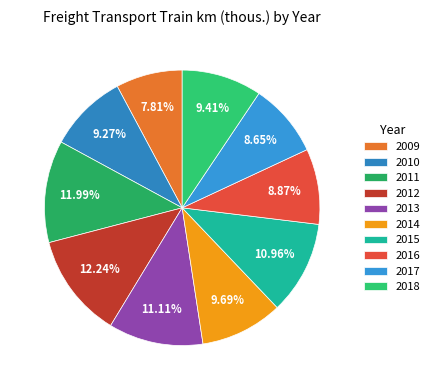

How many slices are in this pie chart?

10